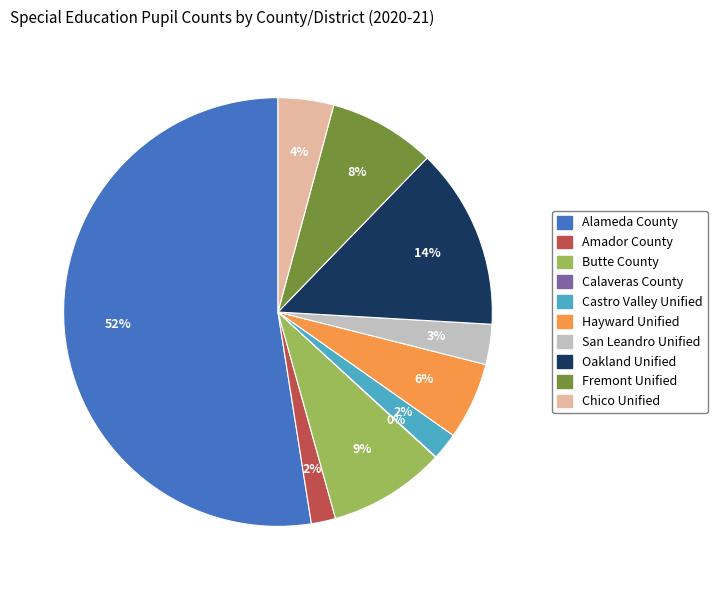

Is it true that Amador County is 2% of the pie?

True